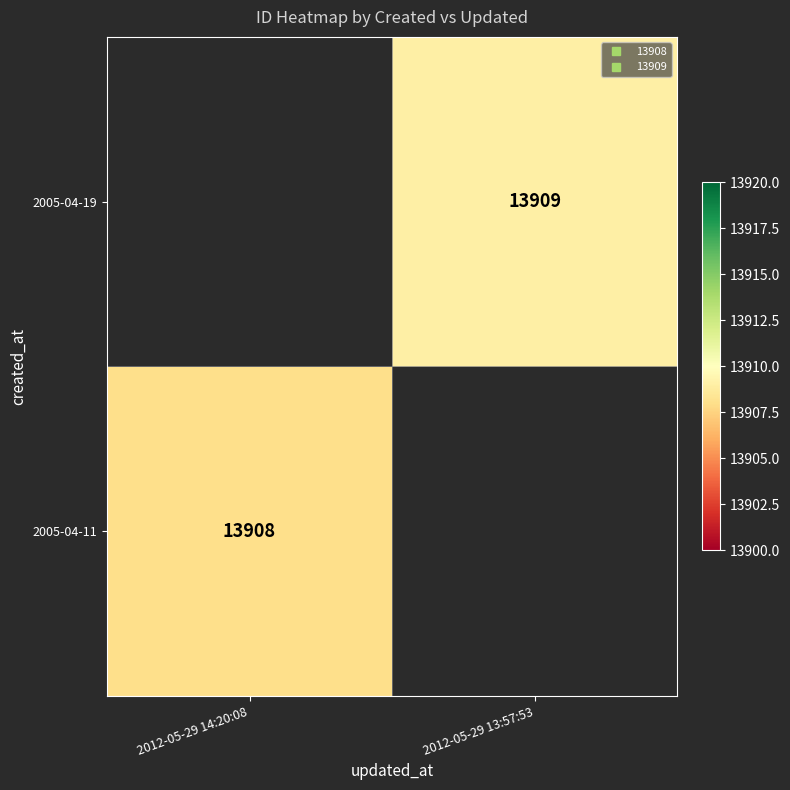

What is the minimum value for 2005-04-11?

13908.0